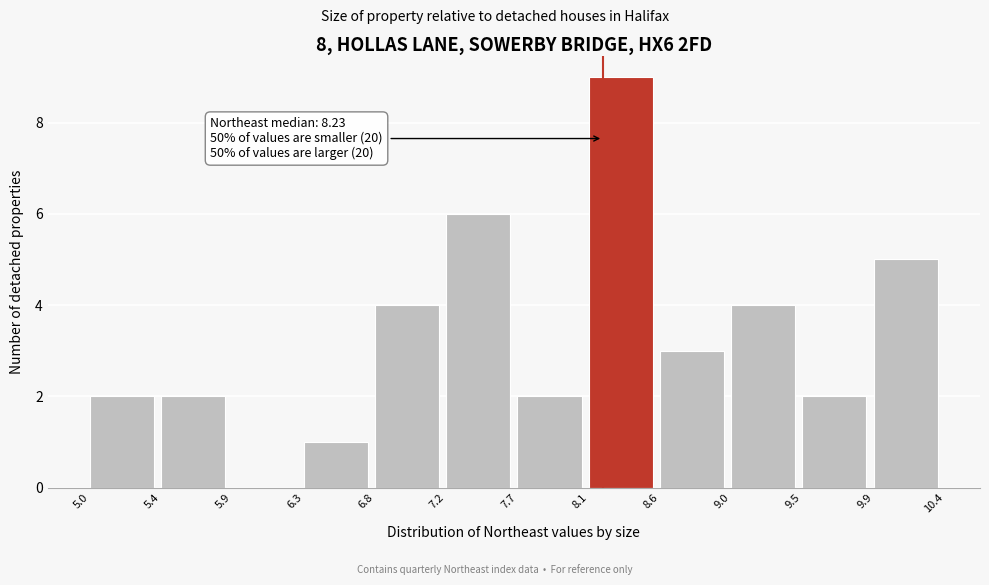

Over which range of the x-axis is the bar tallest?

8.1 to 8.6